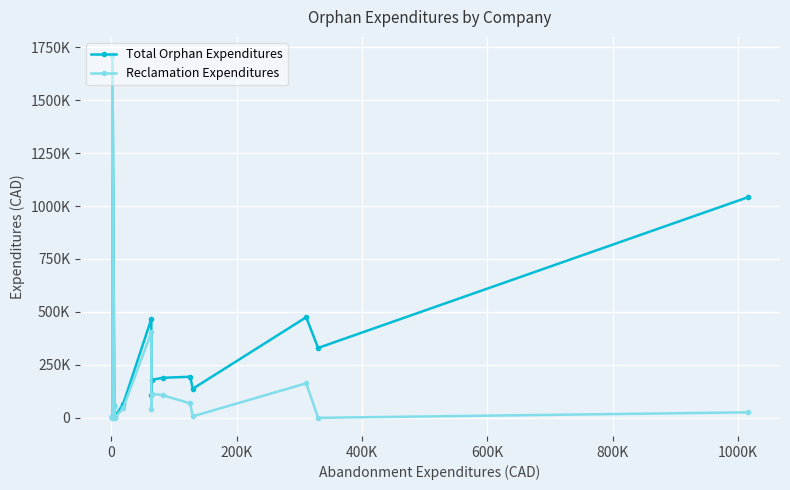

Is it true that Reclamation Expenditures equals 1158546 at 200K?

False